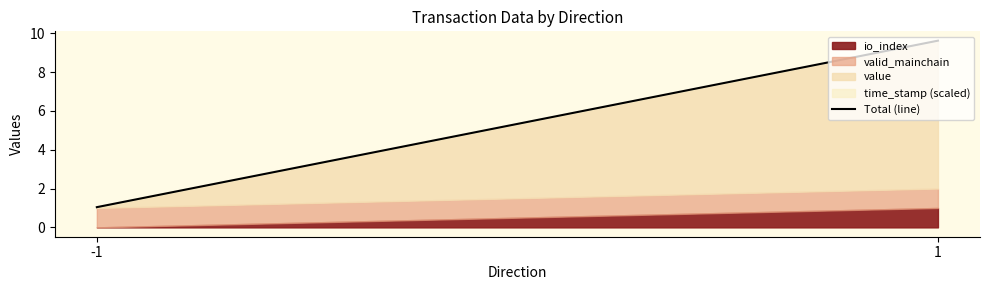

Rank the categories by value from lowest to highest.

-1, 1